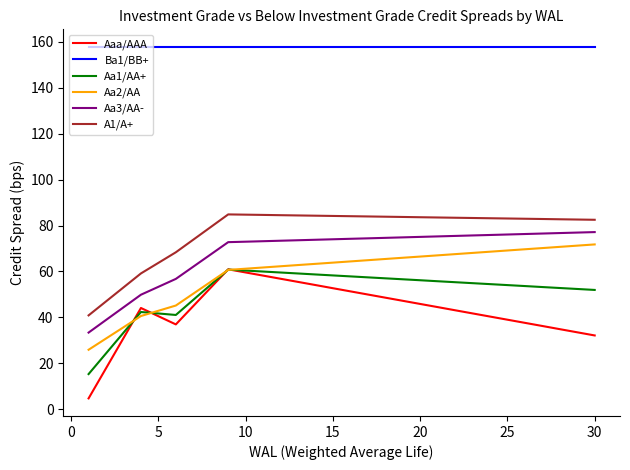

What is the greatest value displayed?

157.8